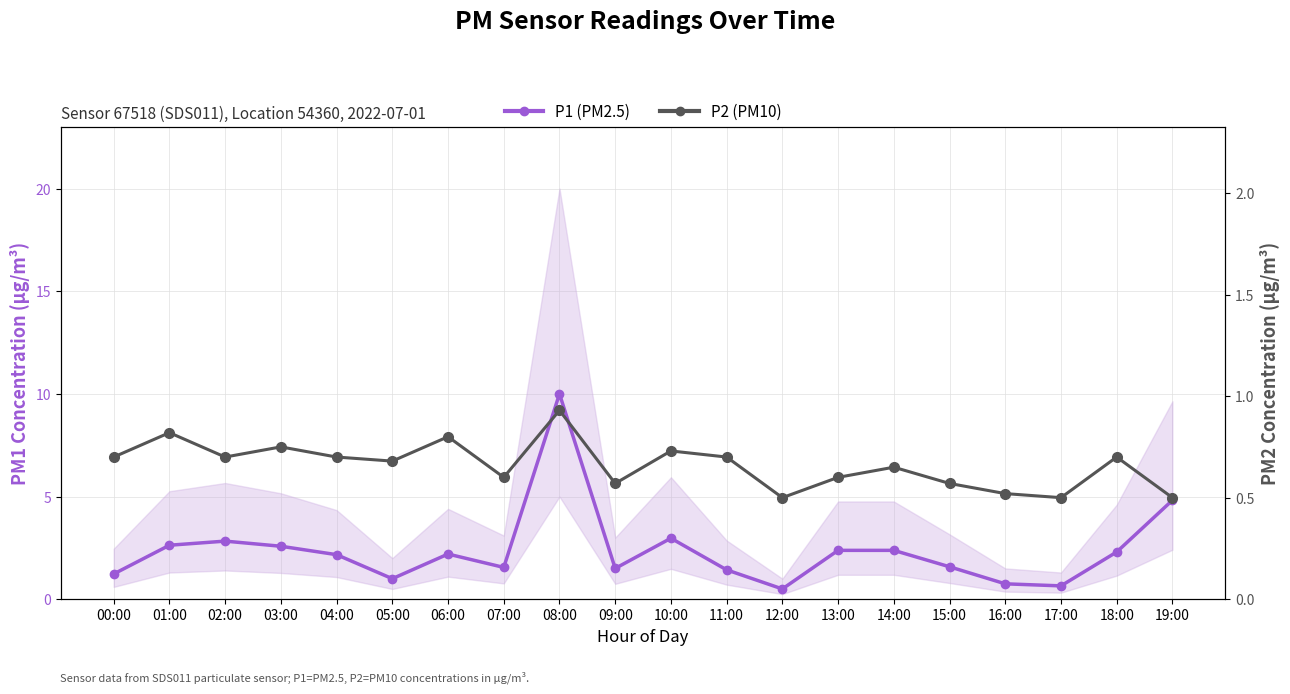

Which category has the highest value across all series?

08:00